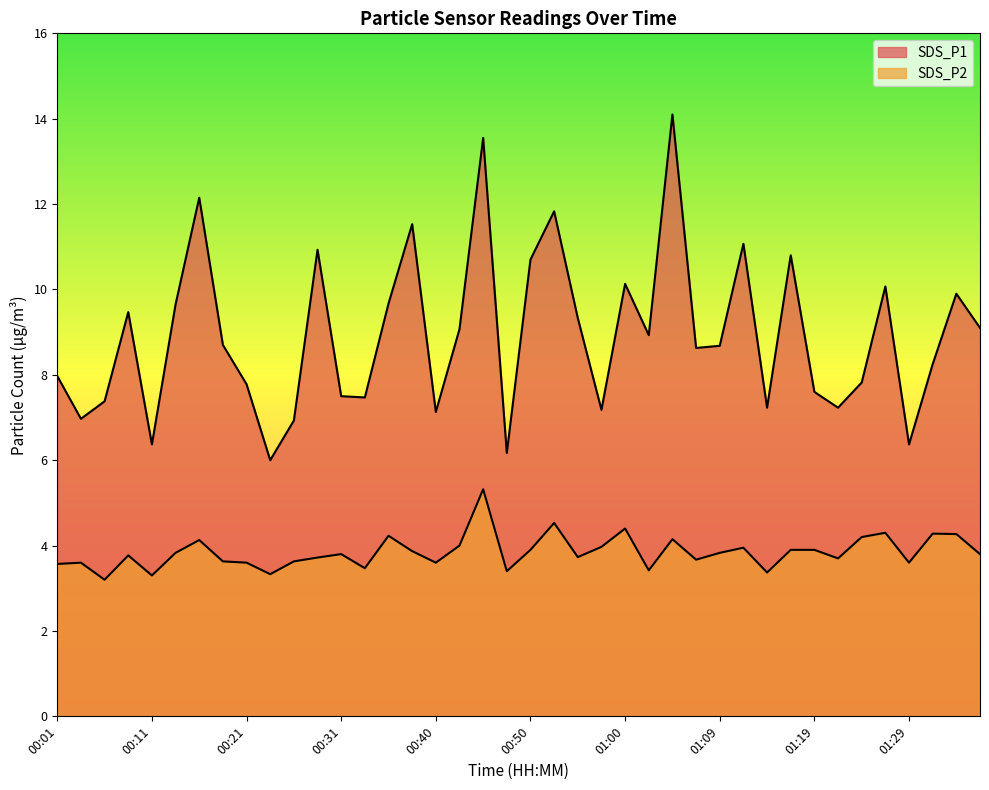

True or false: SDS_P1 and SDS_P2 cross at least once.

False